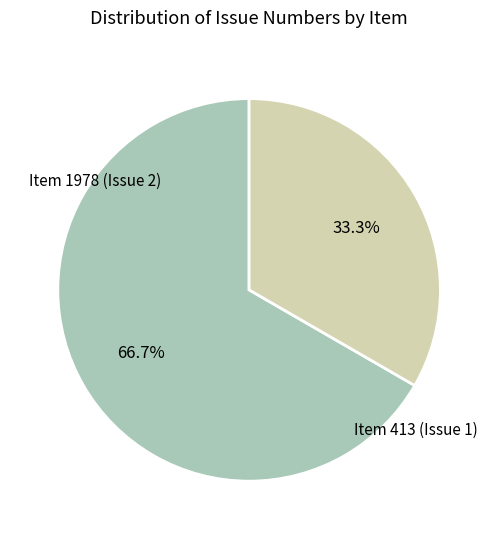

Does any single category account for the majority?

Yes